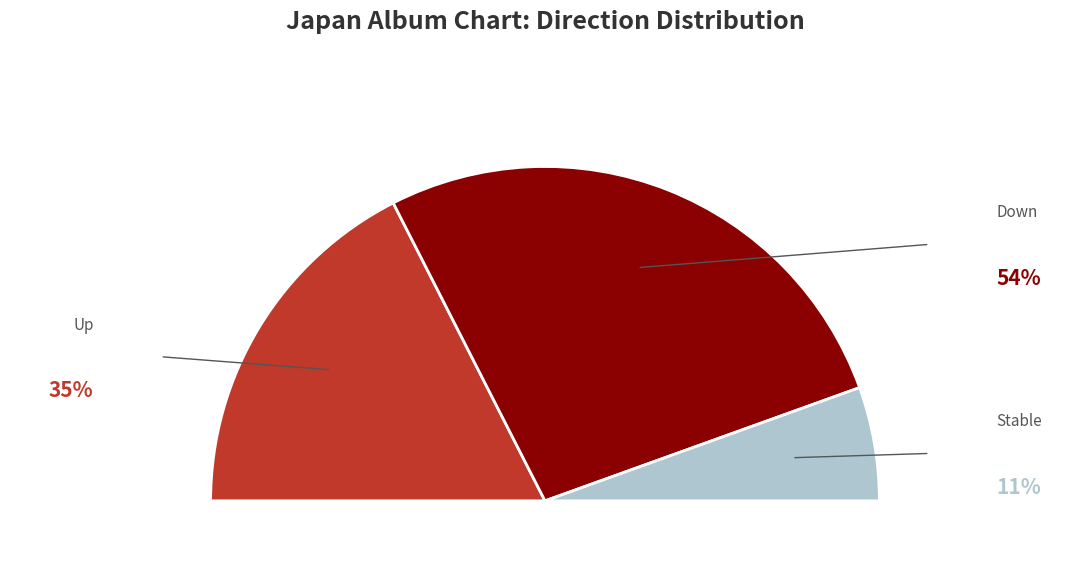

To the nearest percent, what portion does down represent?

54%